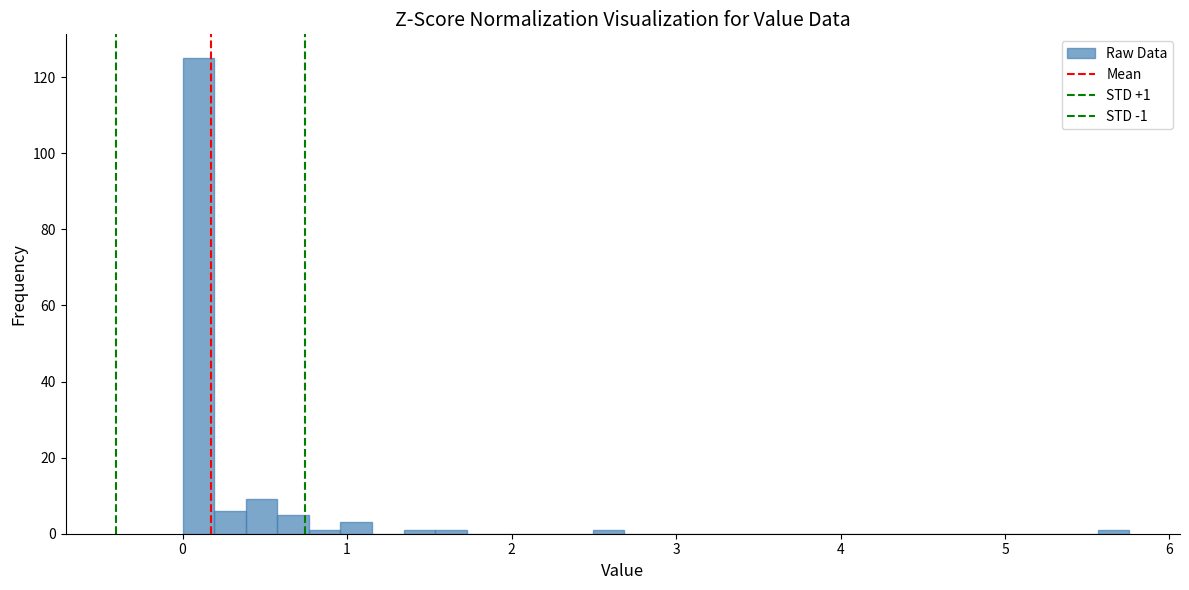

Around what value on the x-axis is the tallest bar? Give the approximate position of its centre, as read against the axis.

0.1